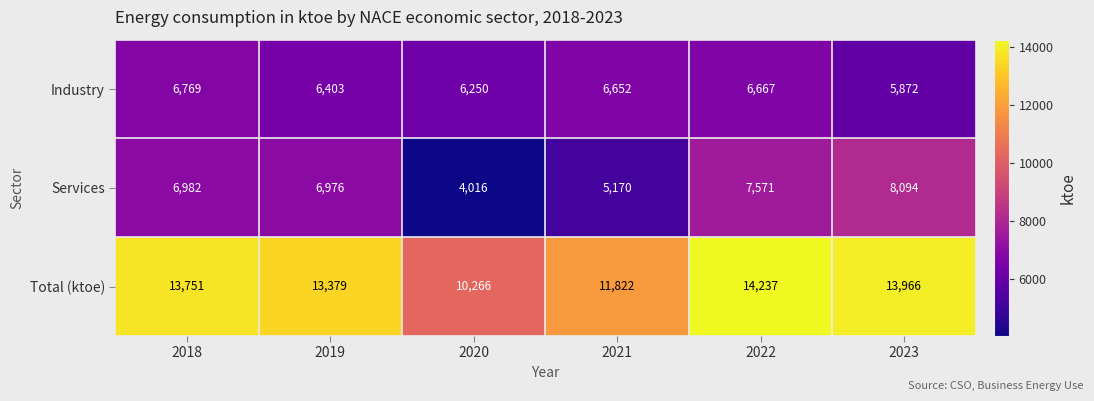

At how many categories does at least one series exceed 10314?

5